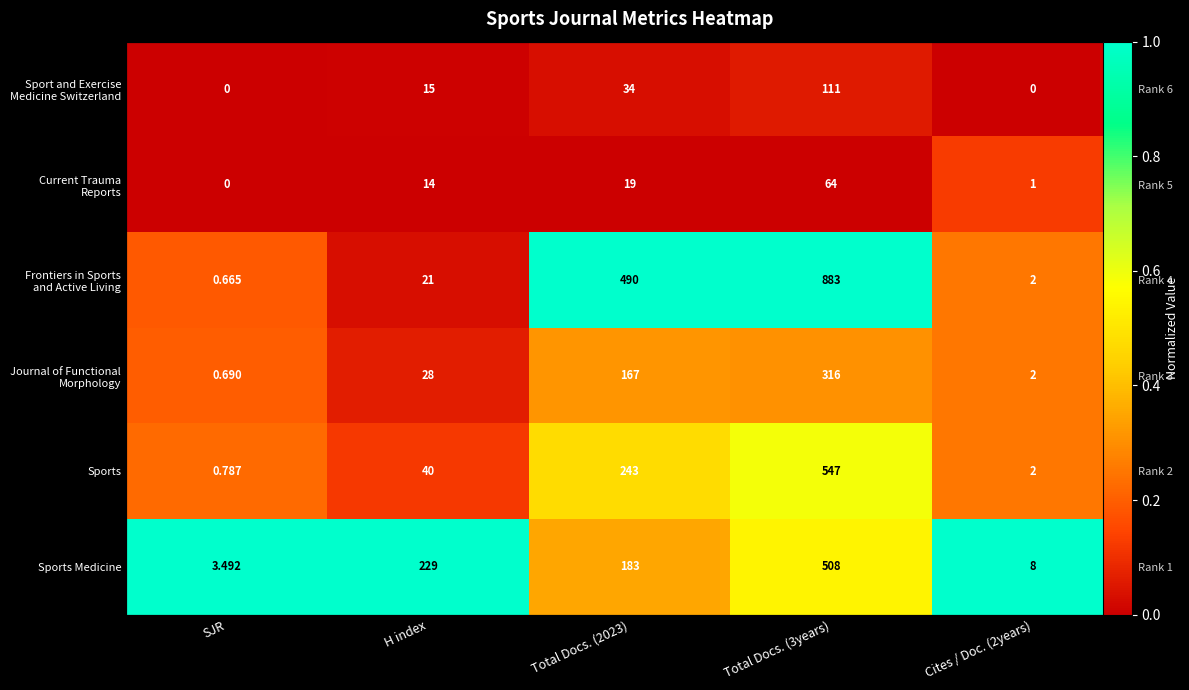

Is it true that Sports equals 0.3 at SJR?

False